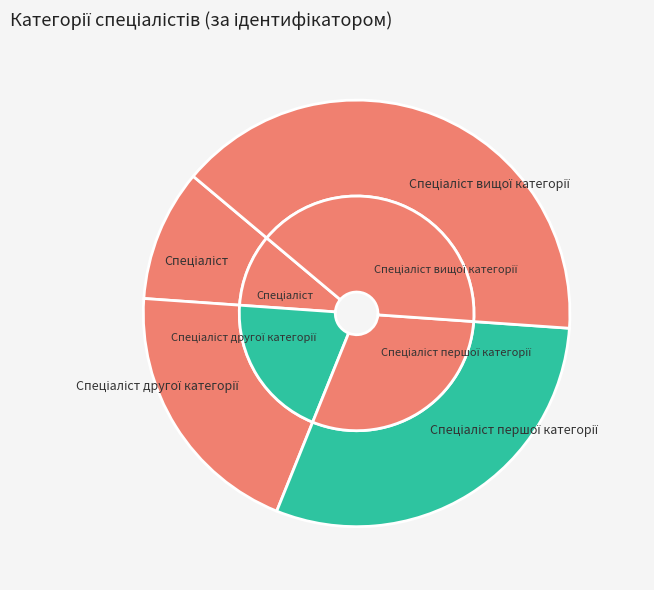

Count the number of slices in the pie.

4